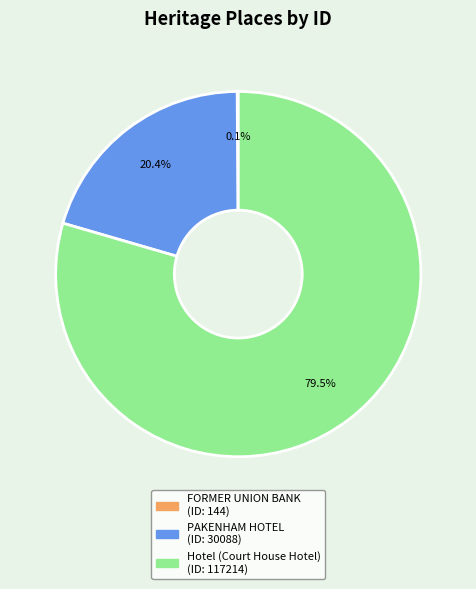

Approximately how many times larger is the value at PAKENHAM HOTEL compared to Hotel (Court House Hotel)?

0.3